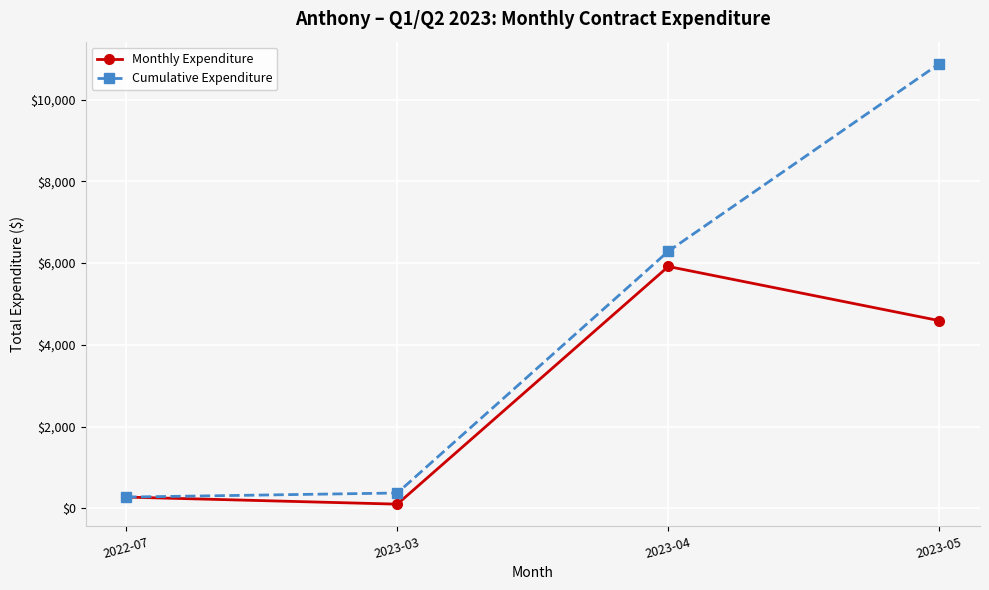

Which series has the largest range (max minus min)?

Cumulative Expenditure